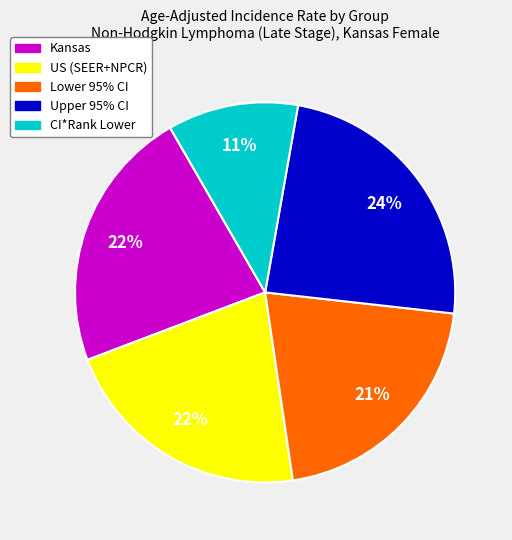

To the nearest percent, what percentage of the pie is Lower 95% CI?

21%